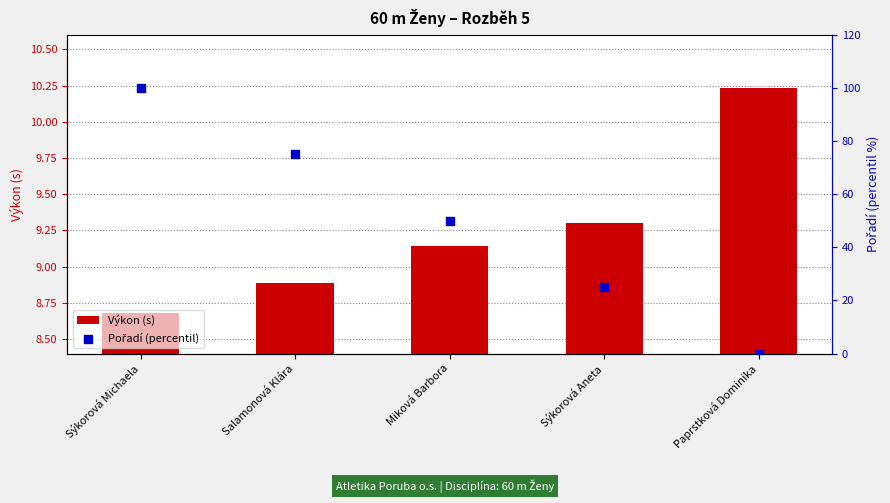

At which category is the sum across all series the highest?

Sýkorová Michaela